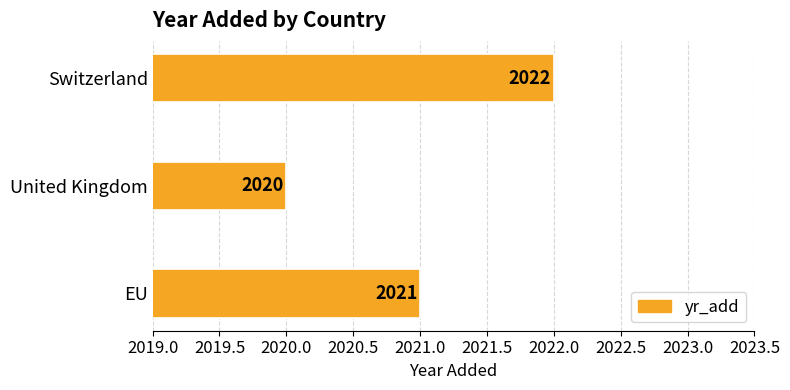

What is the approximate value at EU?

2021